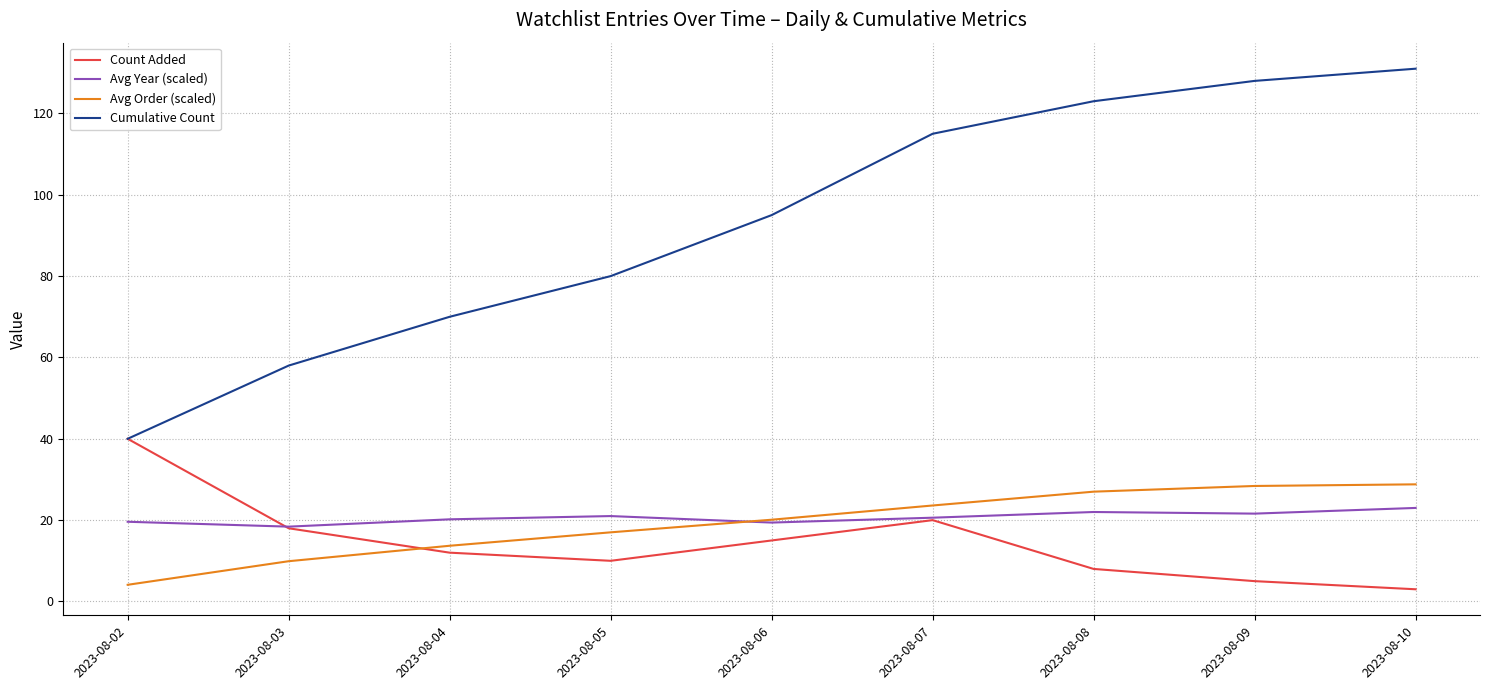

Which label corresponds to the largest value in the chart?

2023-08-10